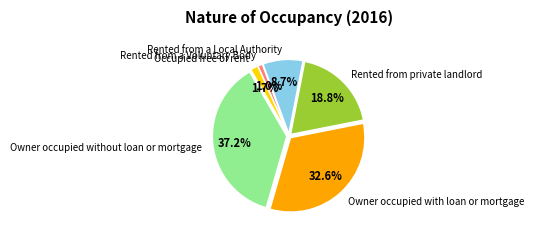

Count the number of slices in the pie.

6